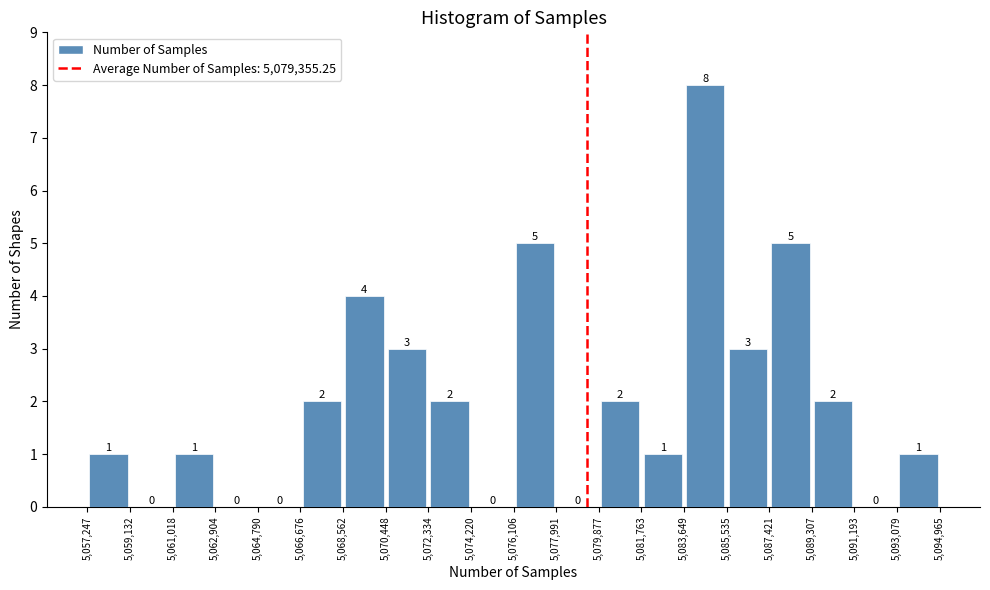

Reading left to right, transcribe this chart: for each bar, give the range it covers on the x-axis and its height.

5,057,247 to 5,059,132: 1
5,059,132 to 5,061,018: 0
5,061,018 to 5,062,904: 1
5,062,904 to 5,064,790: 0
5,064,790 to 5,066,676: 0
5,066,676 to 5,068,562: 2
5,068,562 to 5,070,448: 4
5,070,448 to 5,072,334: 3
5,072,334 to 5,074,220: 2
5,074,220 to 5,076,106: 0
5,076,106 to 5,077,991: 5
5,077,991 to 5,079,877: 0
5,079,877 to 5,081,763: 2
5,081,763 to 5,083,649: 1
5,083,649 to 5,085,535: 8
5,085,535 to 5,087,421: 3
5,087,421 to 5,089,307: 5
5,089,307 to 5,091,193: 2
5,091,193 to 5,093,079: 0
5,093,079 to 5,094,965: 1